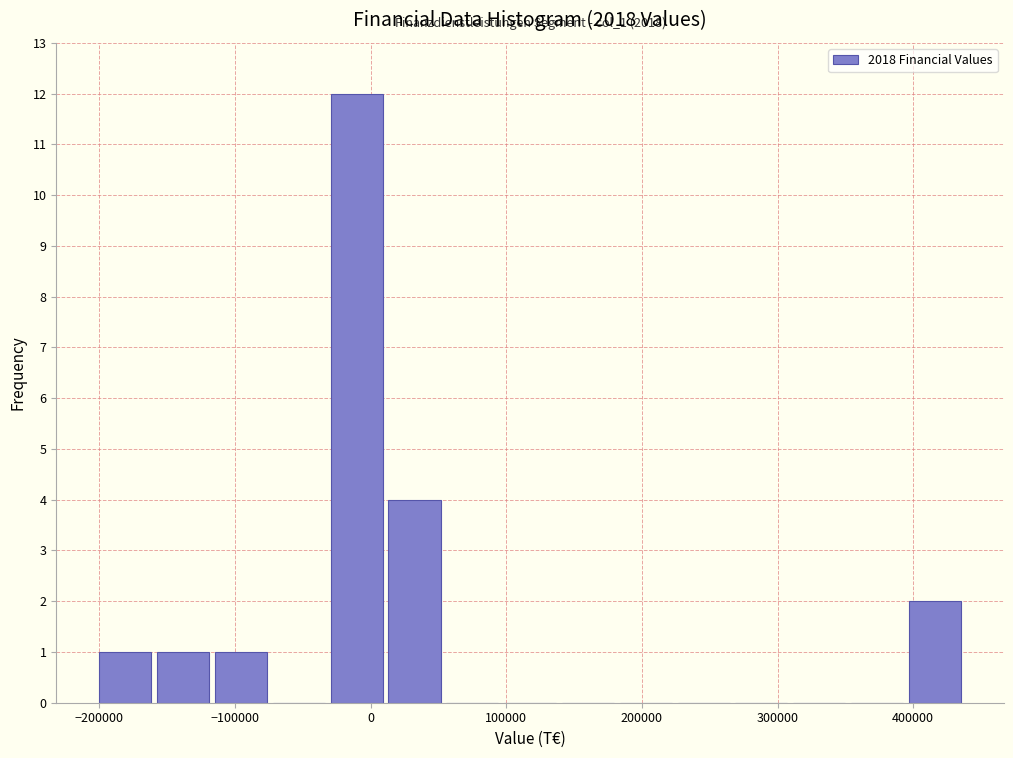

Which range on the x-axis has the tallest bar?

-30000 to 10000